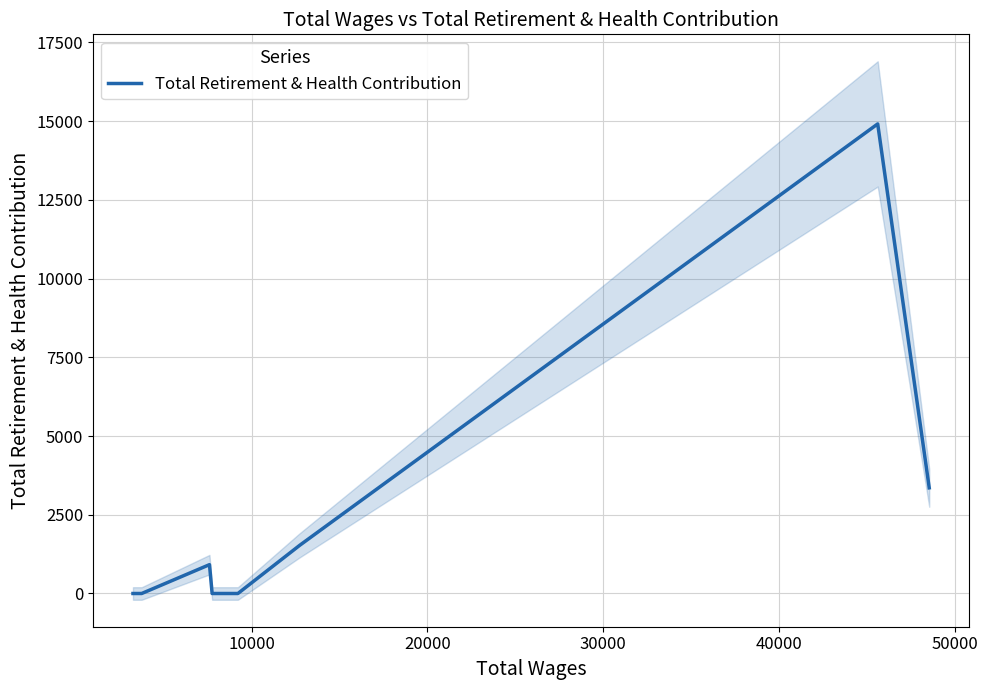

Is it true that the value at 30000 is -5383?

False